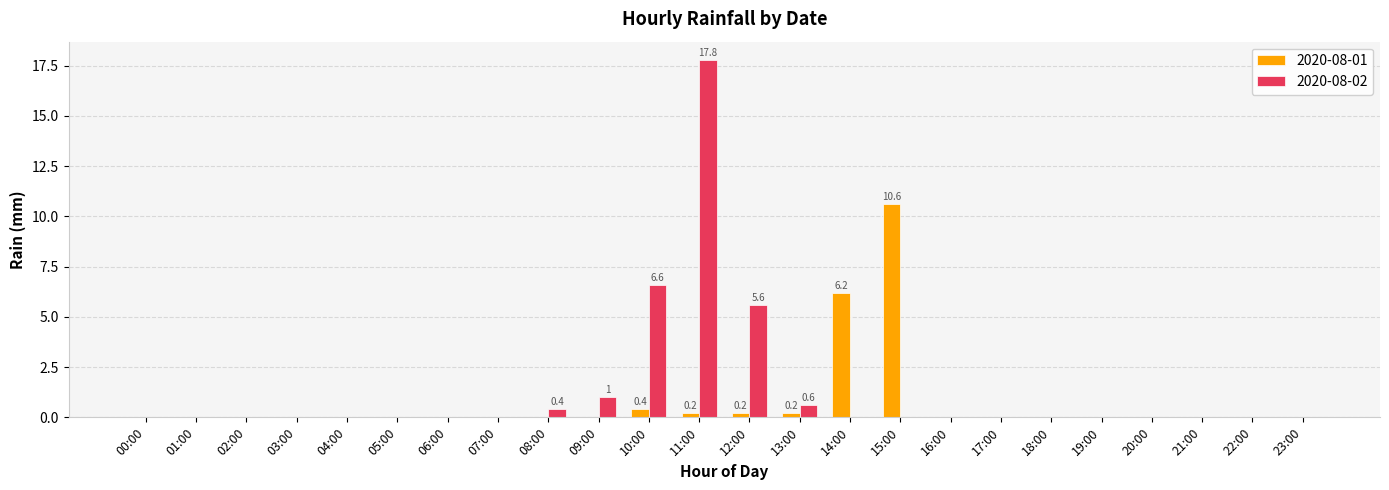

Which series has the largest total across all categories?

2020-08-02